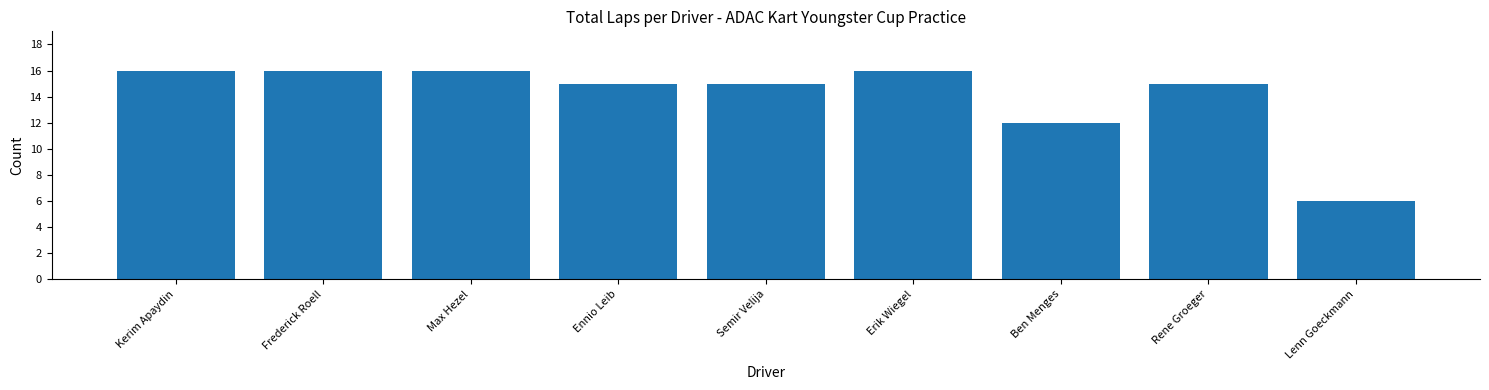

What is the label of the 2nd bar from the left?

Frederick Roell